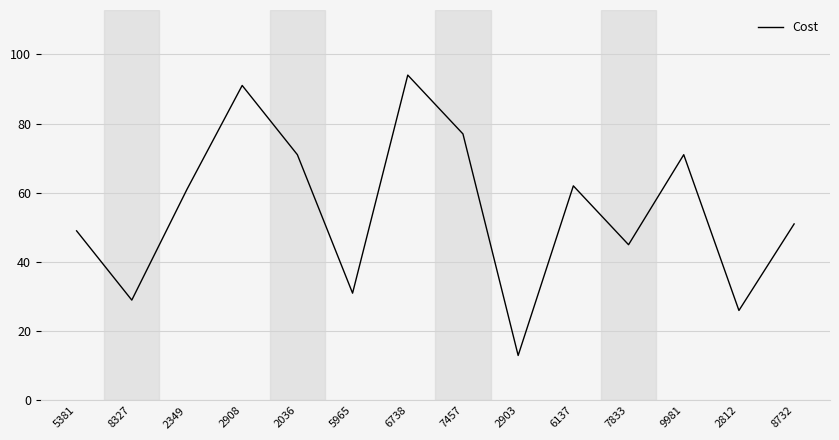

Reading right to left, extract all data points from this chart.

8732=51	2812=26	9981=71	7833=45	6137=62	2903=13	7457=77	6738=94	5965=31	2036=71	2908=91	2349=61	8327=29	5381=49